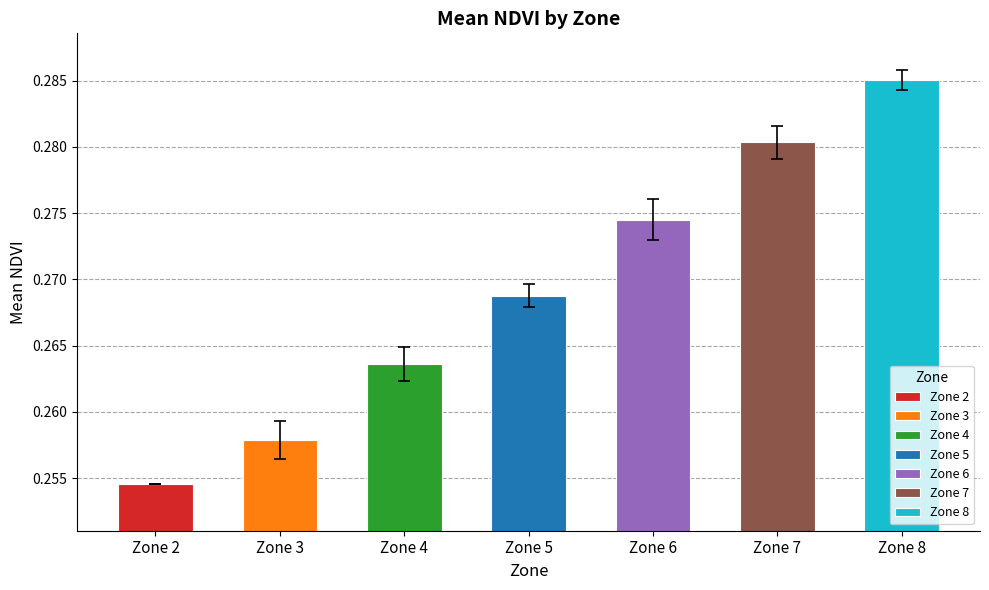

What is the sum of all values?

1.9